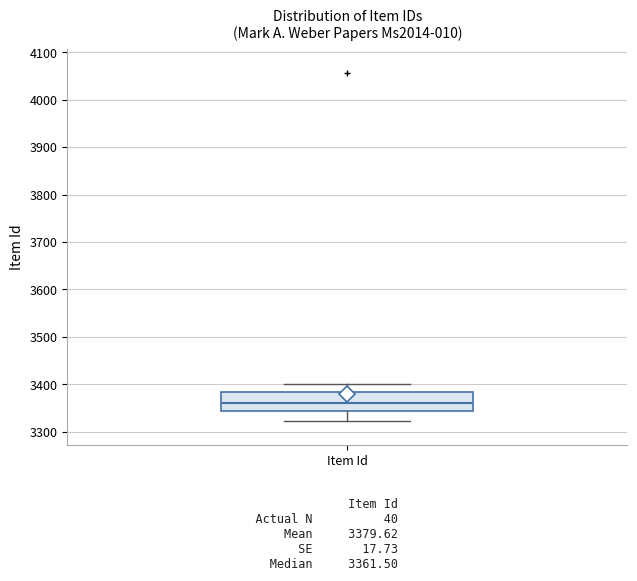

Transcribe this box plot: give where the median line is, the range the box spans, and where the two whiskers end, as read against the y-axis. The values are not printed on the chart, so give them approximately, as read against the axis.

median 3360, box 3340 to 3380, whiskers 3320 to 3400